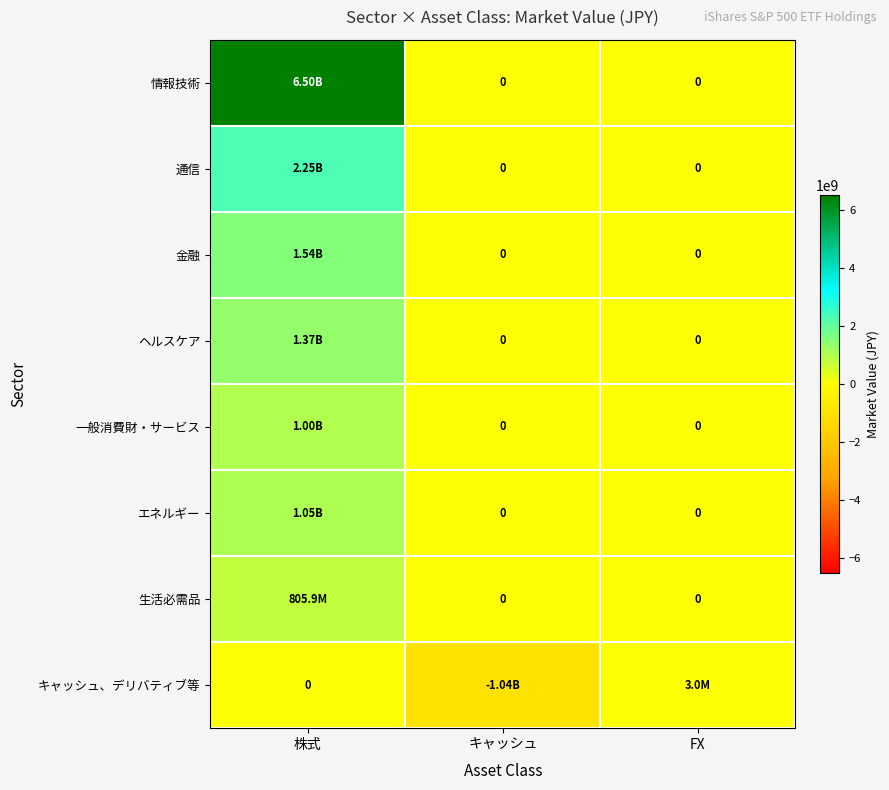

Which category has the highest value in the ヘルスケア series?

株式